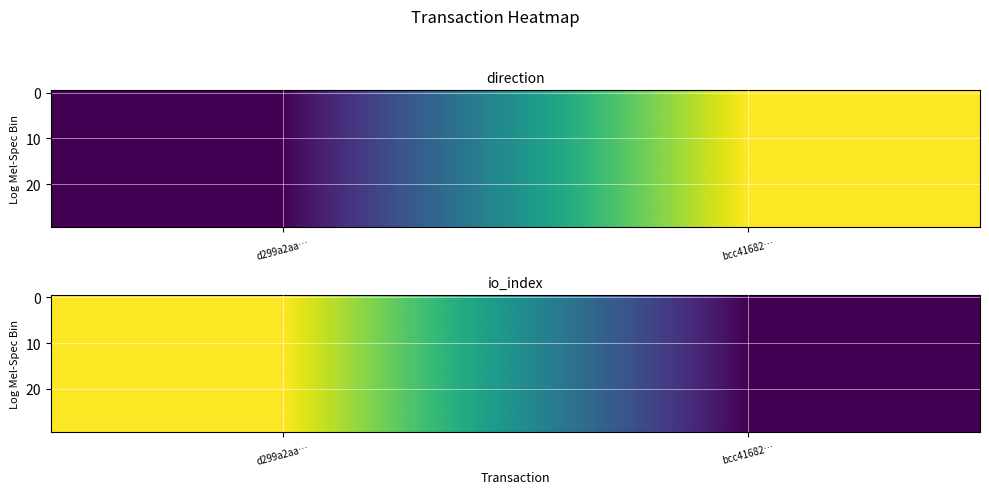

Which label corresponds to the smallest value in the chart?

bcc41682…